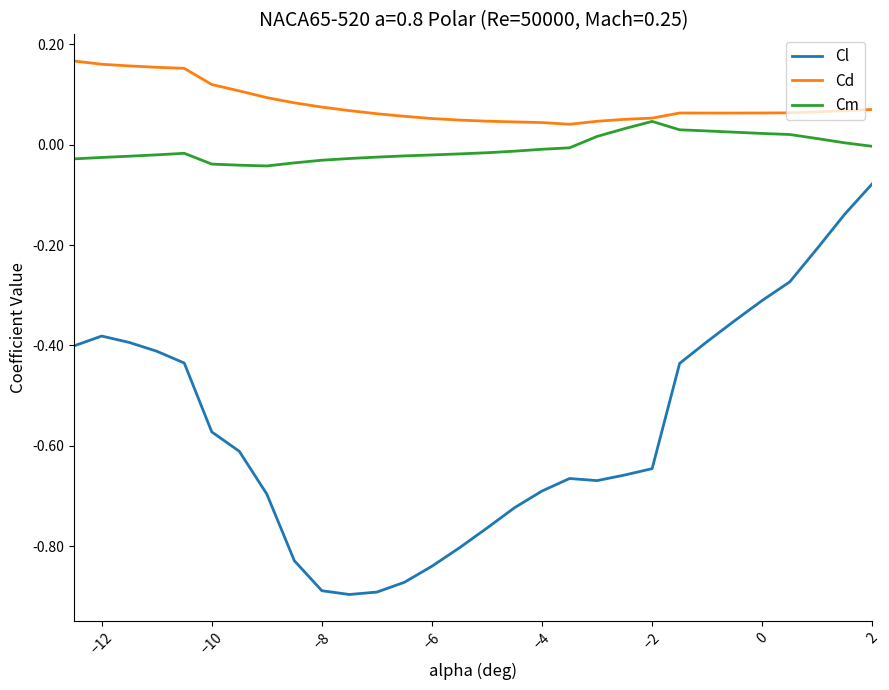

Which series has the widest spread of values?

Cl